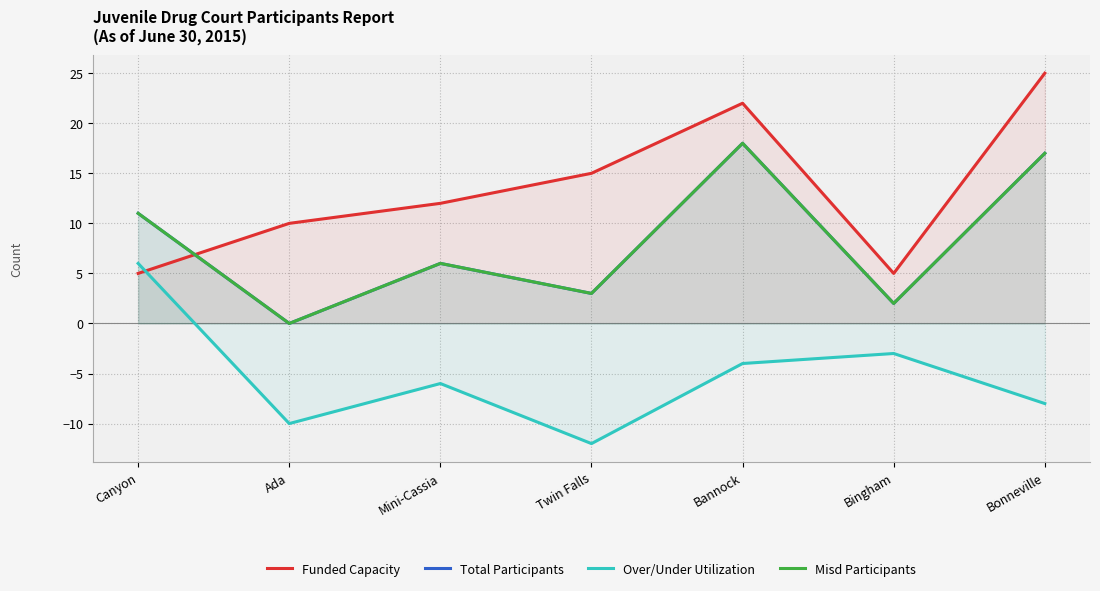

In Total Participants, how many points are higher than both neighbors (excluding endpoints)?

2